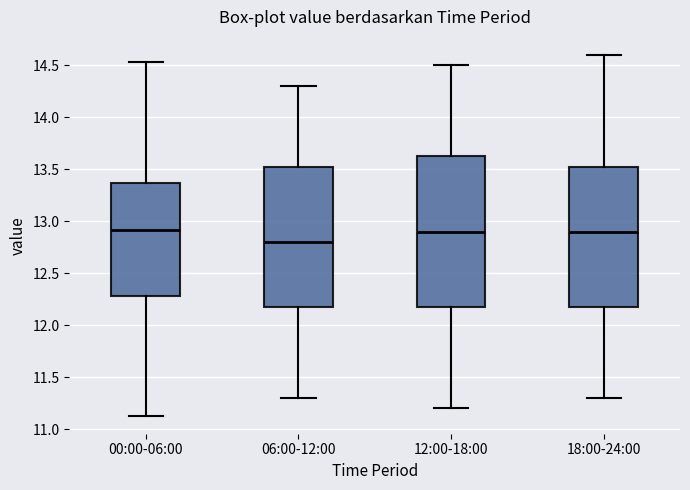

Where does the lower whisker of the box for 06:00-12:00 end on the y-axis? The values are not printed on the chart, so give them approximately, as read against the axis.

11.30